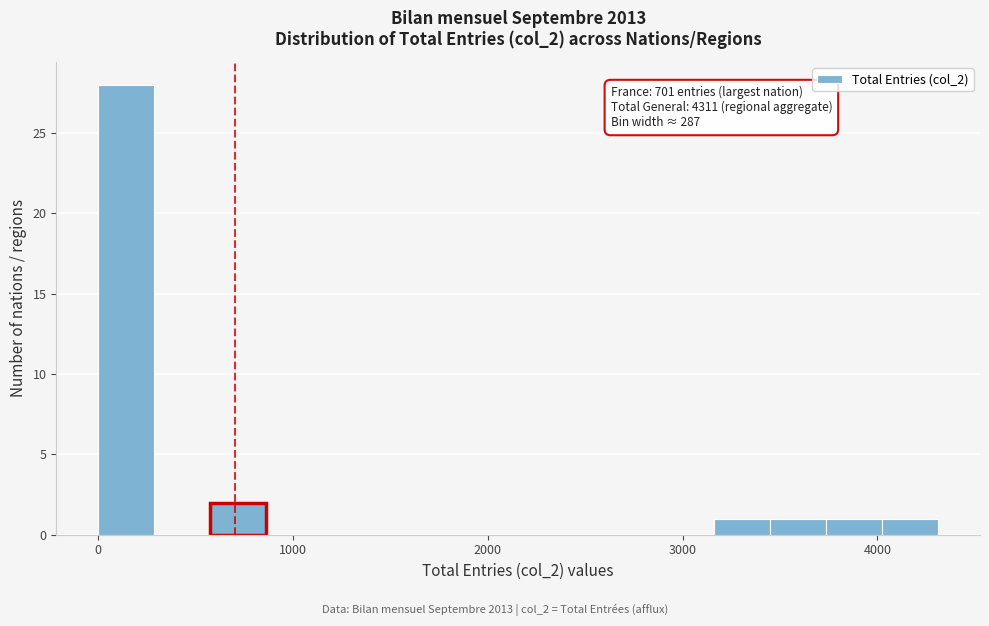

Around what value on the x-axis is the tallest bar? Give the approximate position of its centre, as read against the axis.

100